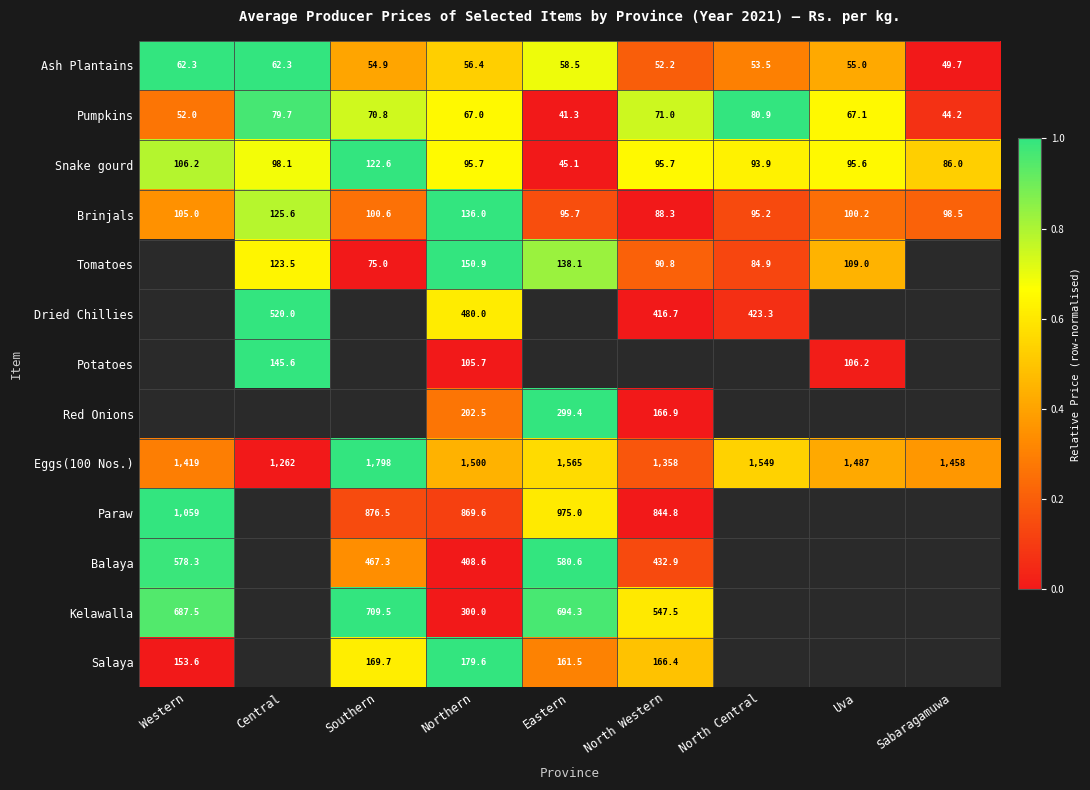

At Northern, list the series in order from smallest to largest.

Ash Plantains, Pumpkins, Snake gourd, Potatoes, Brinjals, Tomatoes, Salaya, Red Onions, Kelawalla, Balaya, Dried Chillies, Paraw, Eggs(100 Nos.)